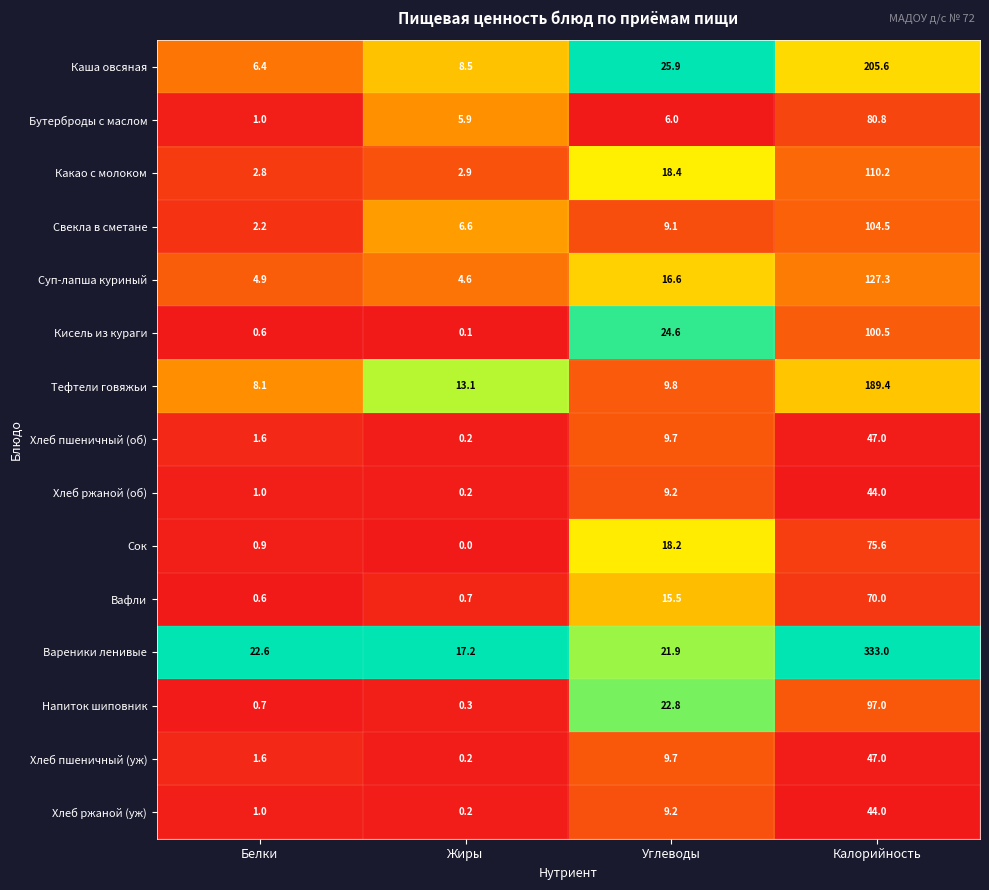

What is the total value across all series at Жиры?

60.7